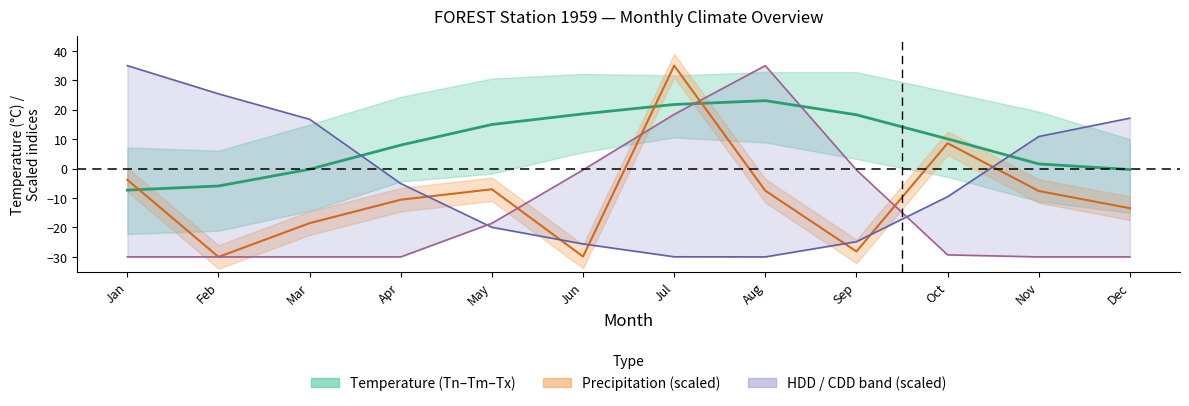

What is the spread (max minus min) of values at Jan?

65.0